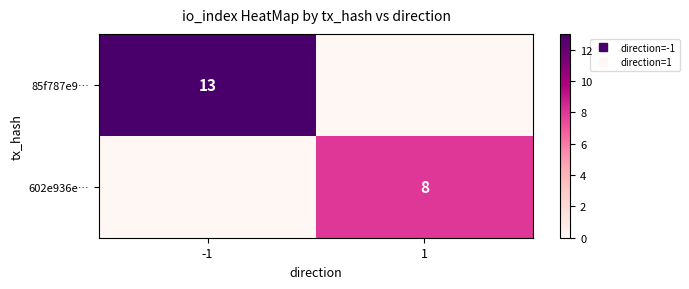

The value of 85f787e9… at 1 is 0. True or false?

True